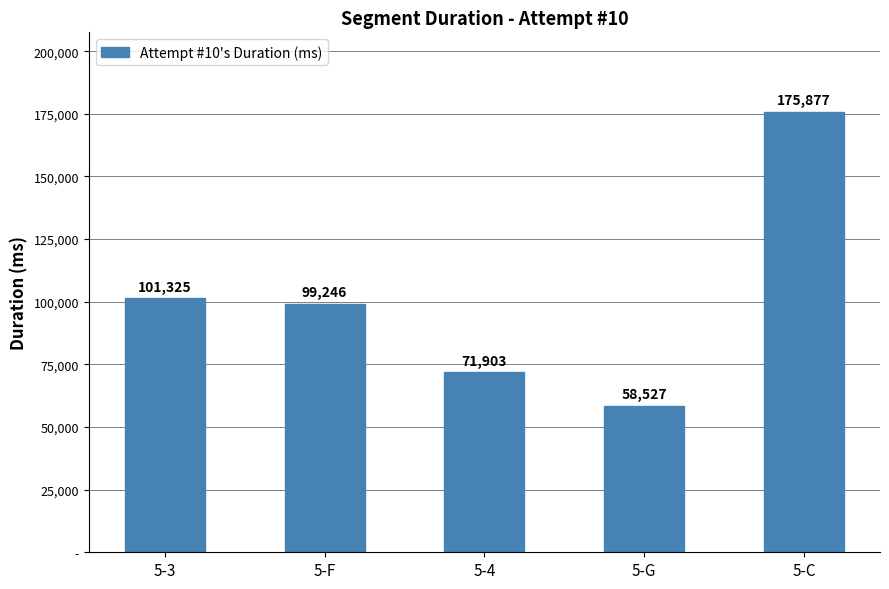

What is the change in value from 5-3 to 5-C?

+74552